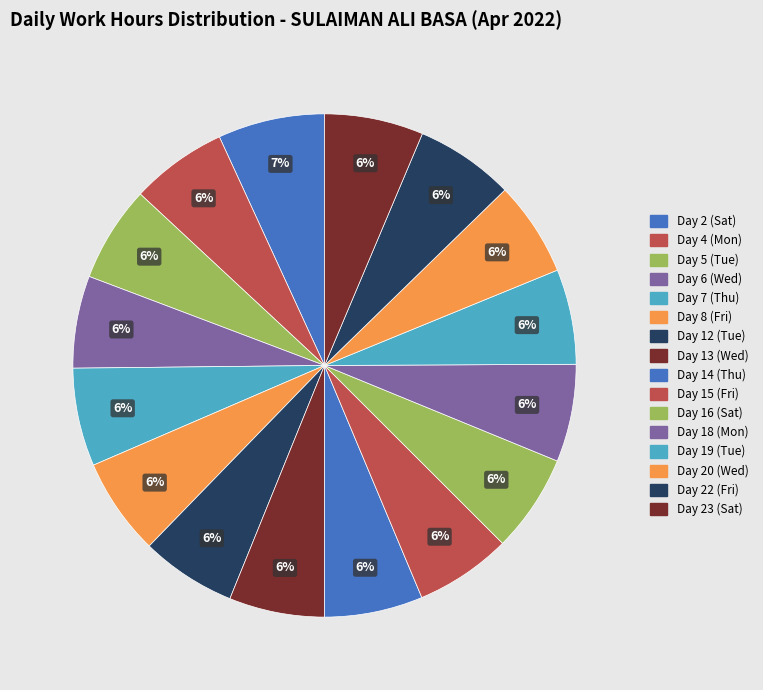

True or false: Day 7 (Thu) accounts for 6% of the total.

True